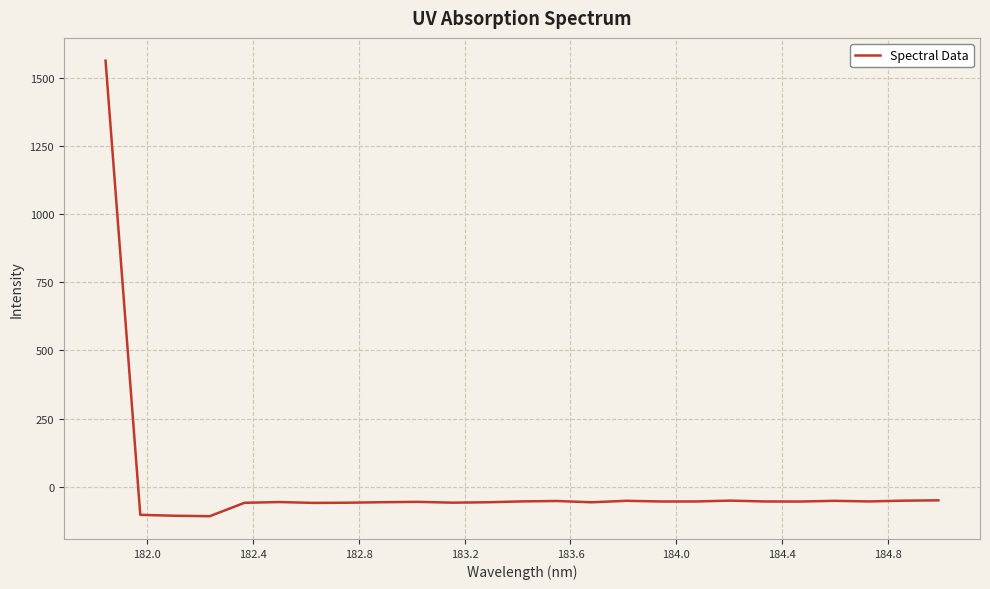

What is the minimum value shown in the chart?

-107.7